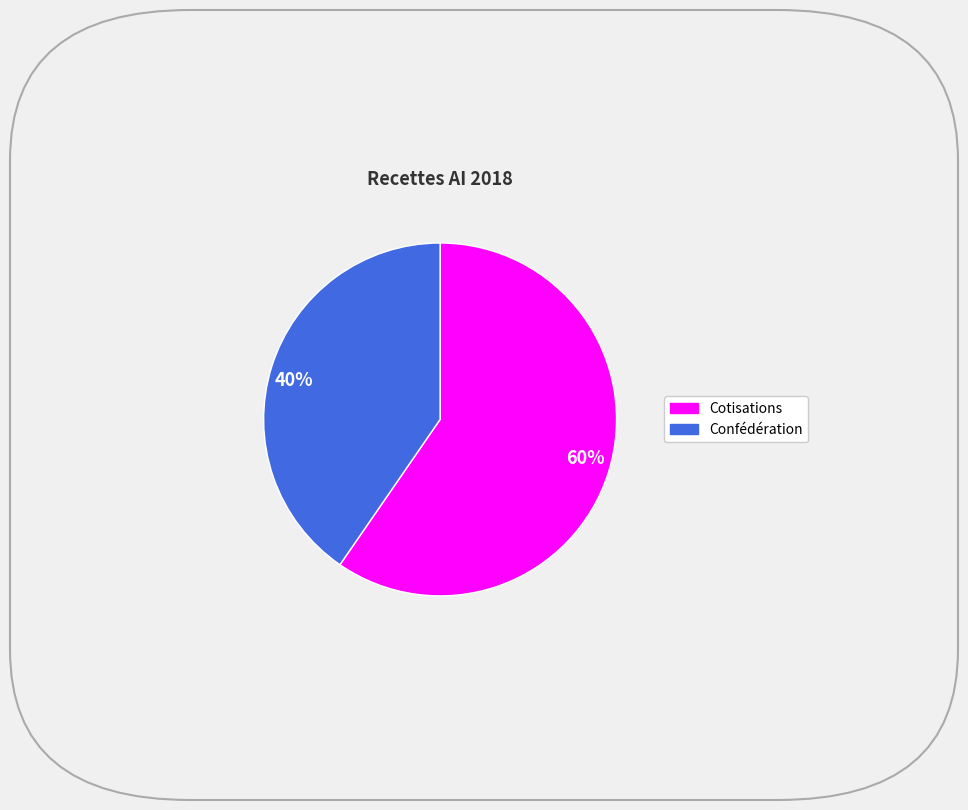

What is the largest slice in the pie chart?

60%